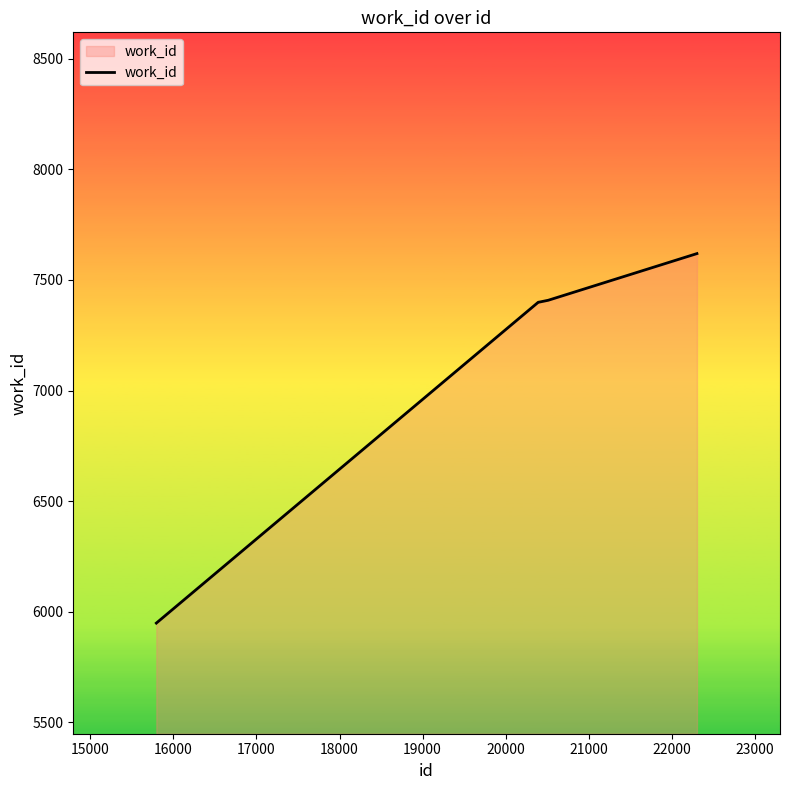

What is the greatest value displayed?

7619